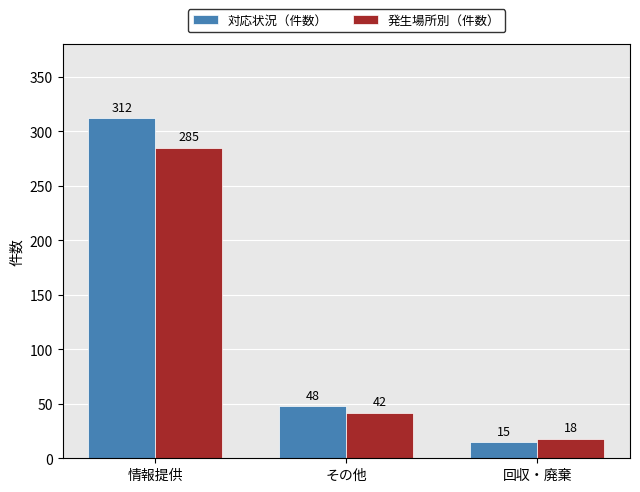

What is the maximum value shown in the chart?

312